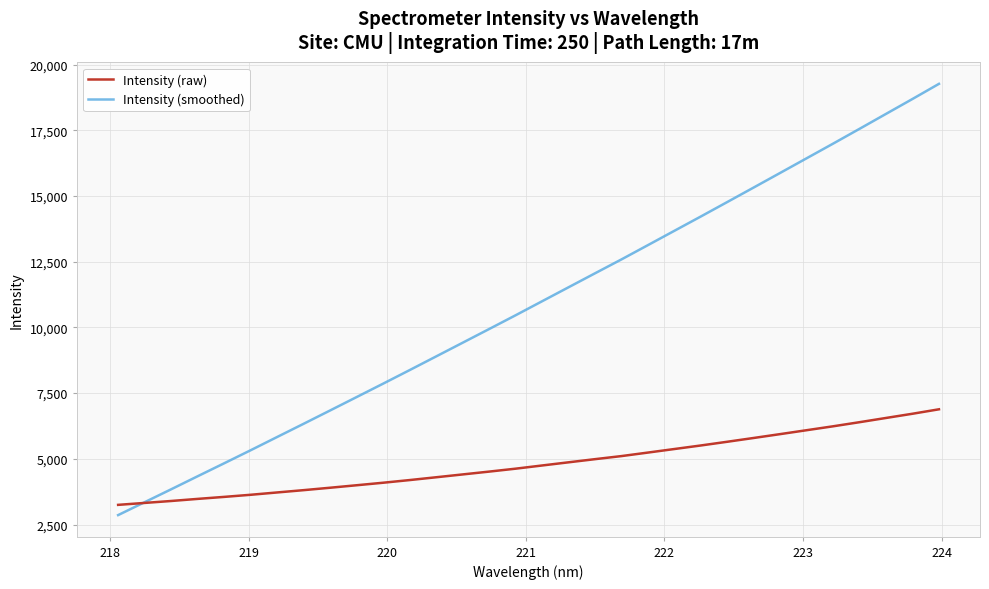

How many times do Intensity (raw) and Intensity (smoothed) cross each other?

1